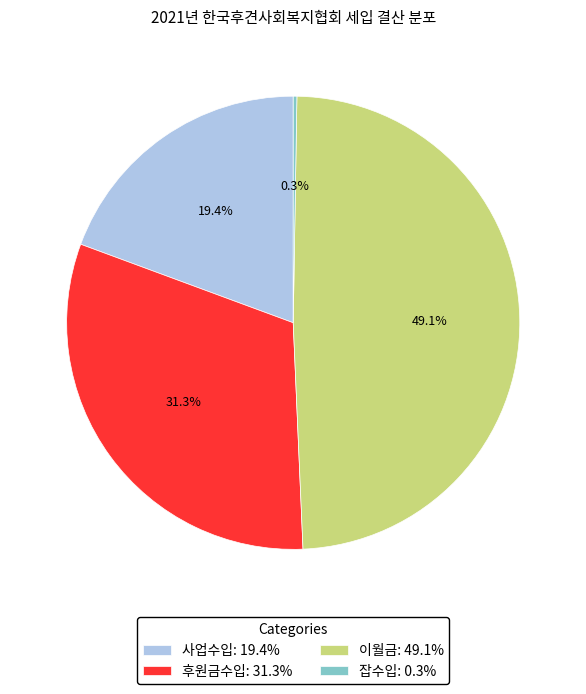

Approximately how many times larger is the value at 사업수입: 19.4% compared to 후원금수입: 31.3%?

0.6